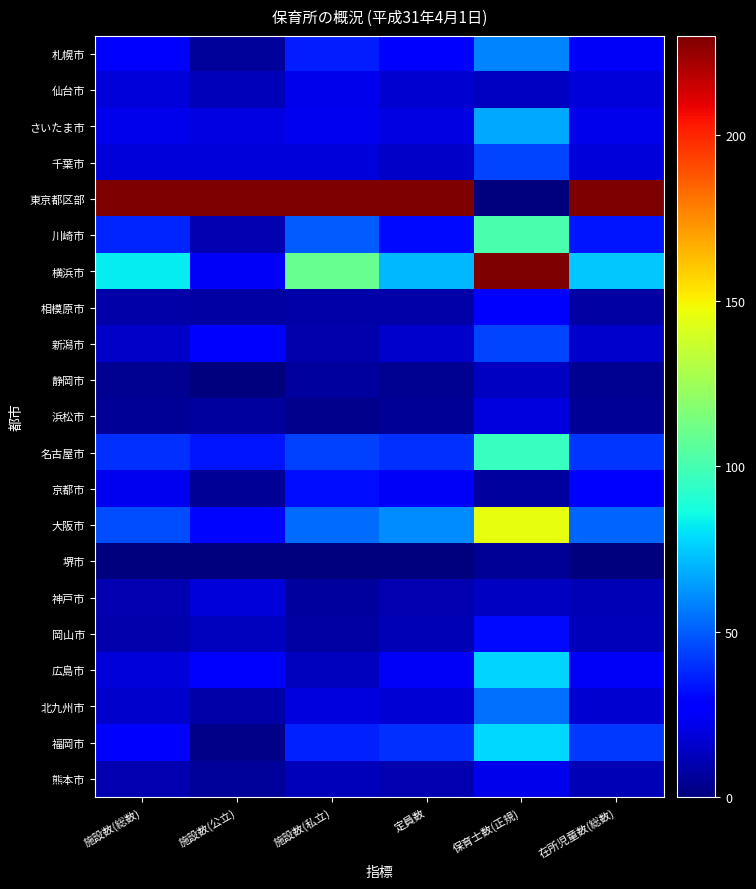

Which label corresponds to the smallest value in the chart?

保育士数(正規)